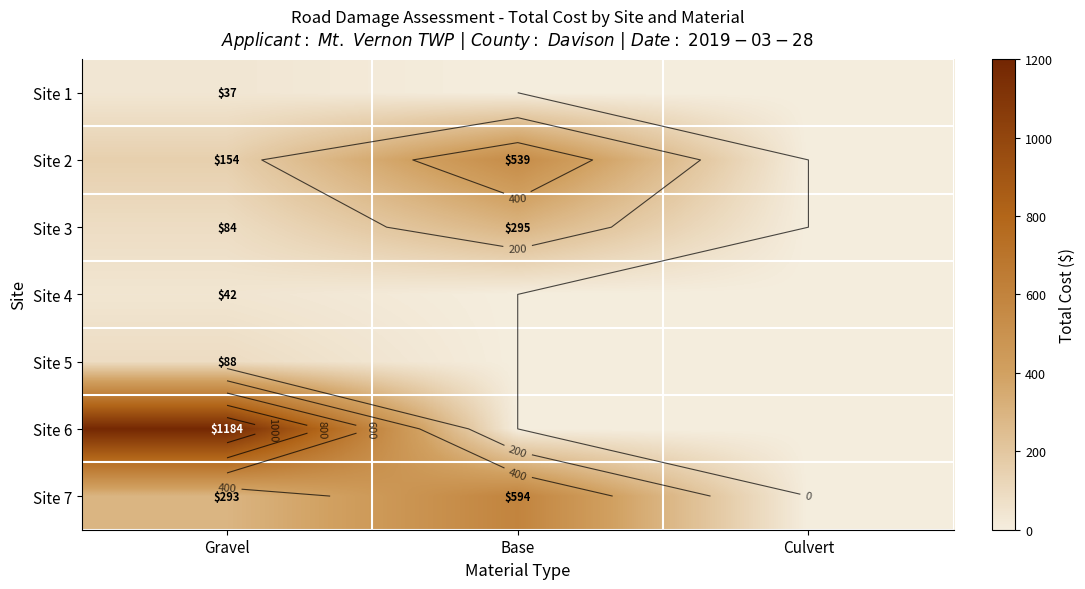

Which series has the largest total across all categories?

Site 6